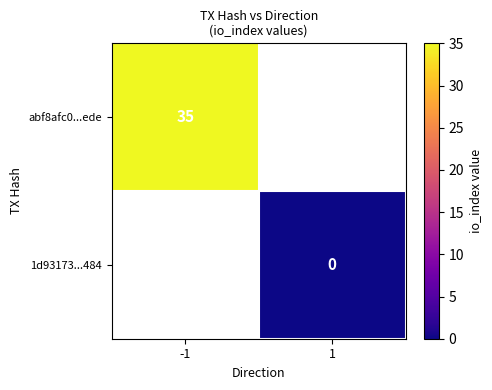

The value of abf8afc0...ede at -1 is 35. True or false?

True